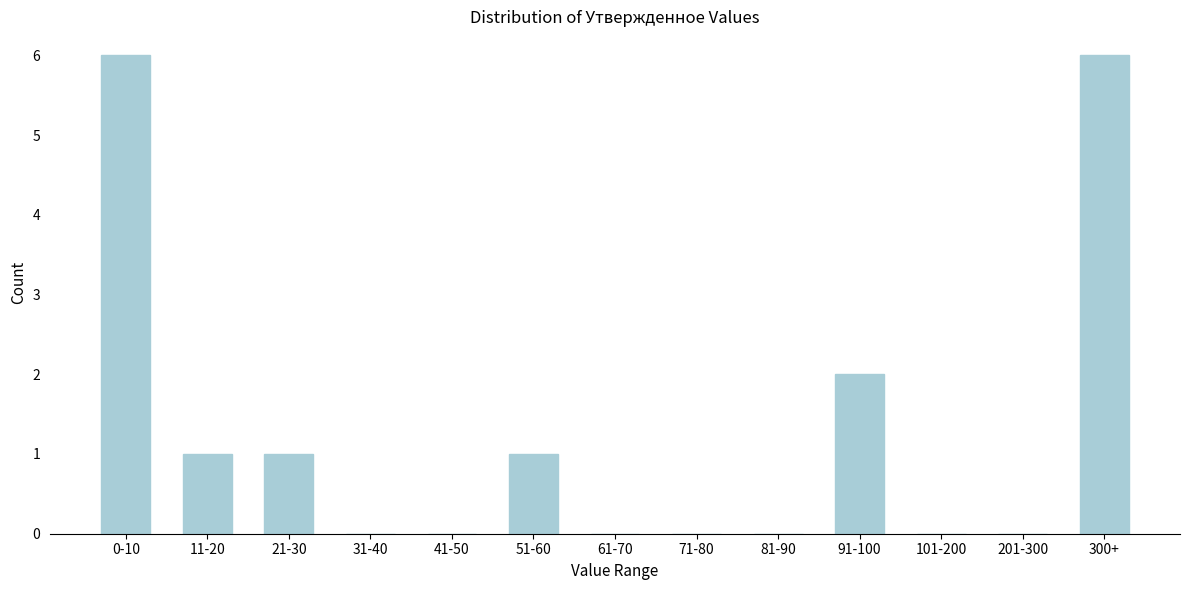

Reading left to right, what are all the values shown in this chart?

0-10=6	11-20=1	21-30=1	31-40=0	41-50=0	51-60=1	61-70=0	71-80=0	81-90=0	91-100=2	101-200=0	201-300=0	300+=6